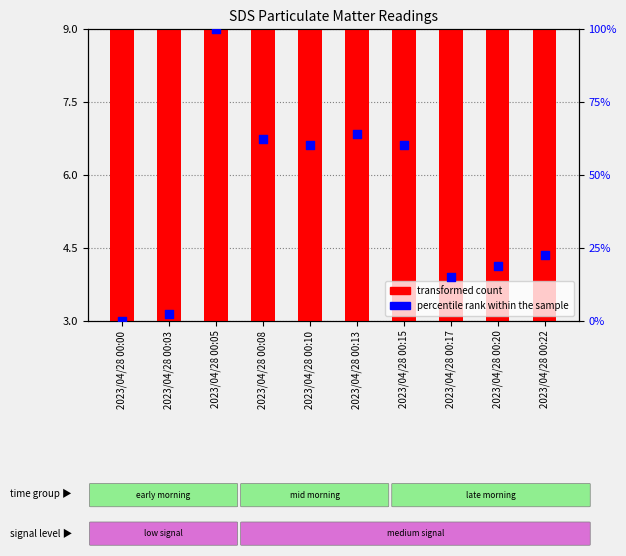

Which series has the largest Y range (max minus min)?

percentile rank within the sample